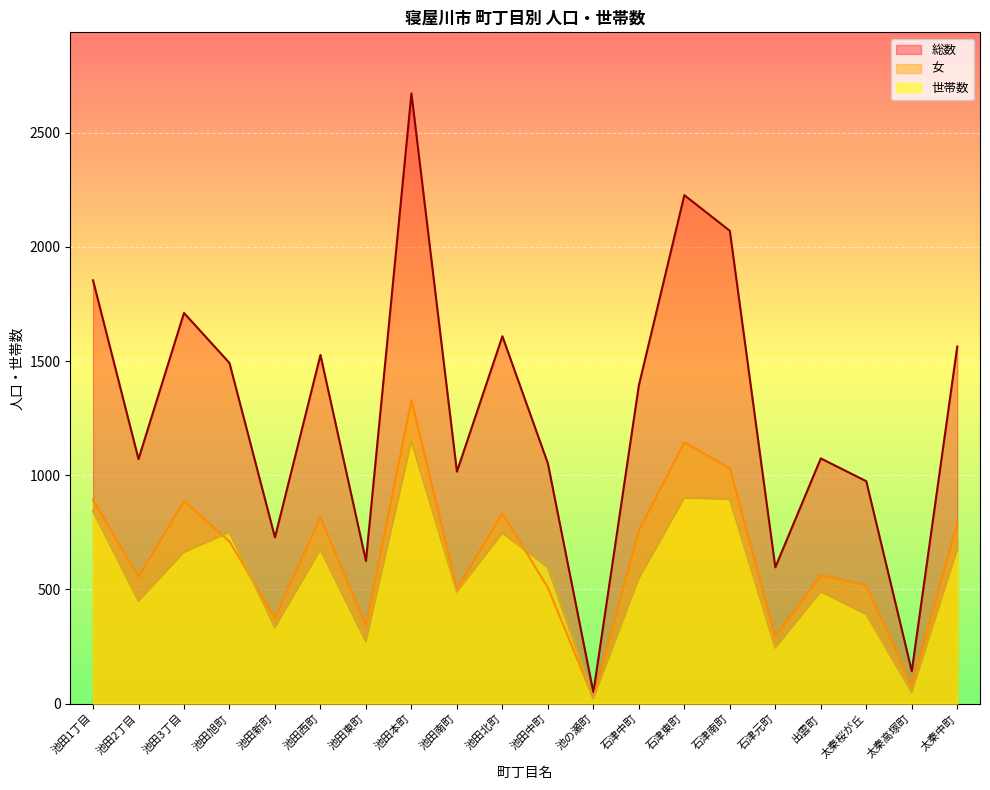

At which label does 総数 first exceed 1394?

池田1丁目